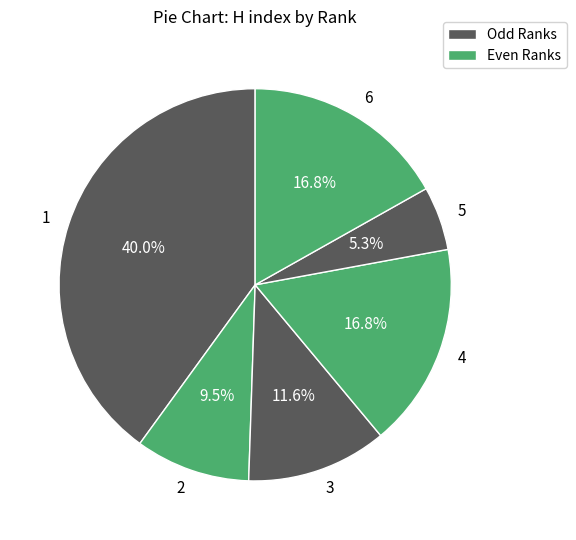

Is there any slice that represents more than half of the pie?

No